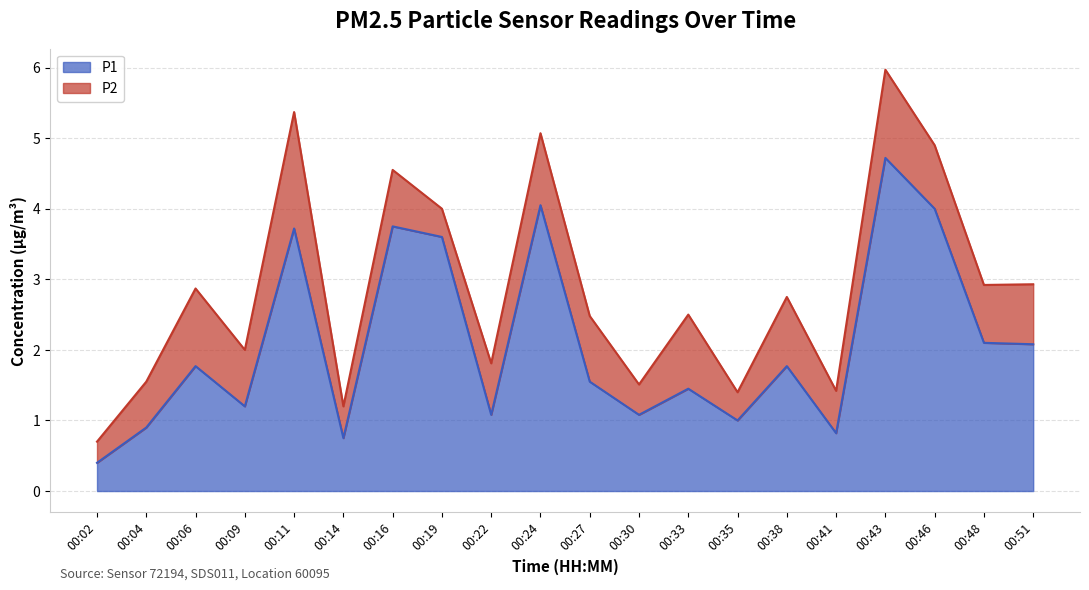

Rank the categories by value from lowest to highest.

00:02, 00:14, 00:41, 00:04, 00:35, 00:22, 00:30, 00:09, 00:33, 00:27, 00:06, 00:38, 00:51, 00:48, 00:19, 00:11, 00:16, 00:46, 00:24, 00:43